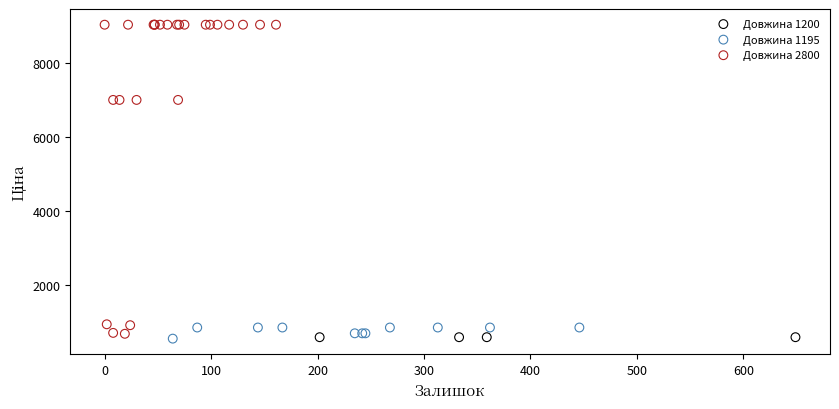

Which series contains the highest Y value?

Довжина 2800